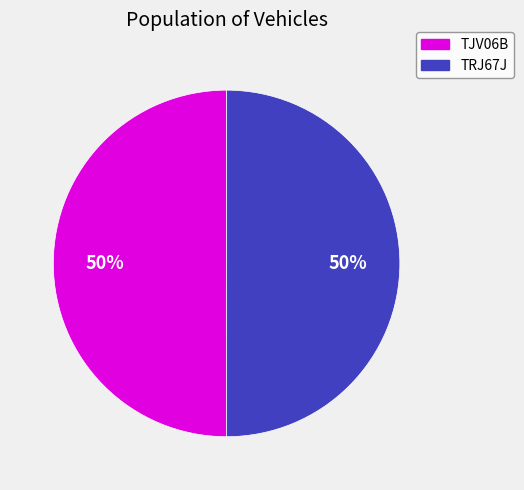

What is the ratio of the value at TJV06B to the value at TRJ67J?

1.0